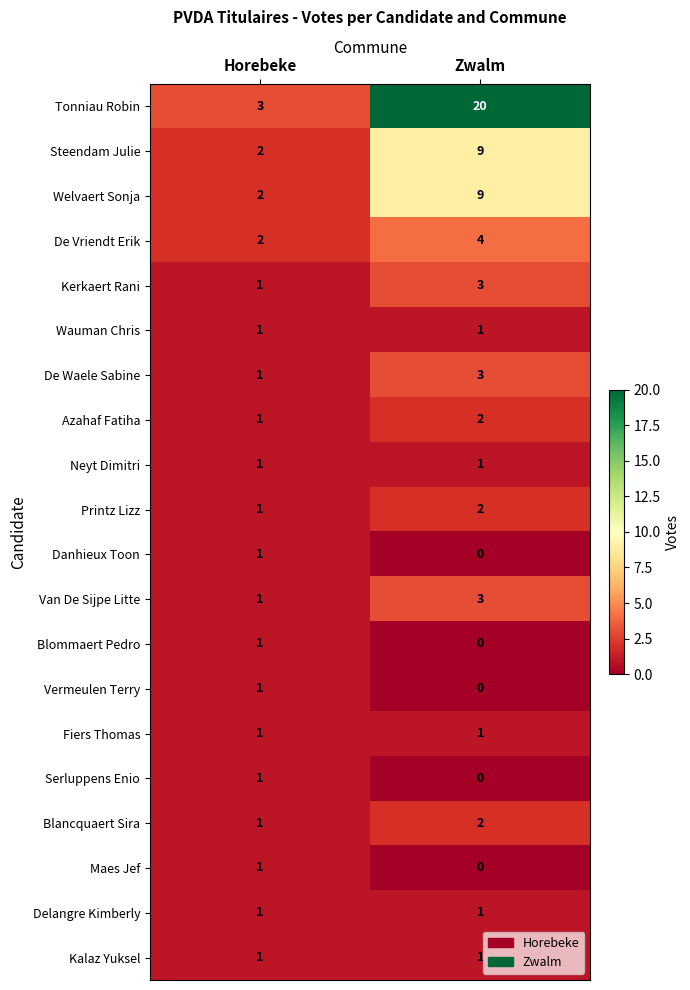

Which series has the largest range (max minus min)?

Tonniau Robin